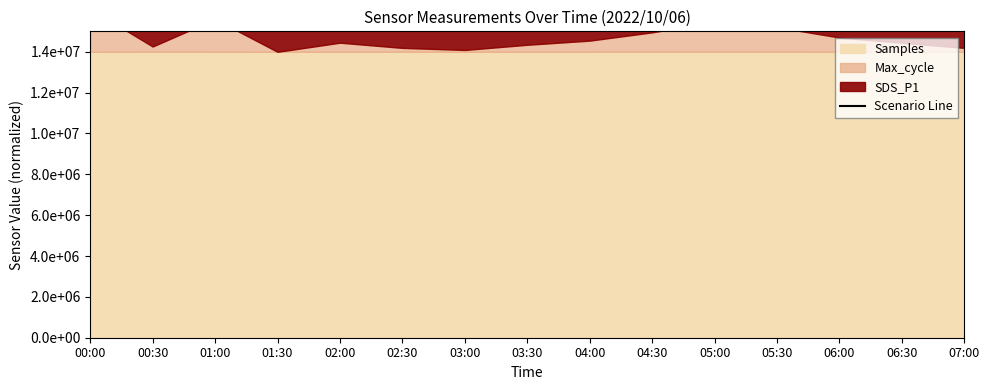

What is the value of the 1st point from the left?

17362022.6